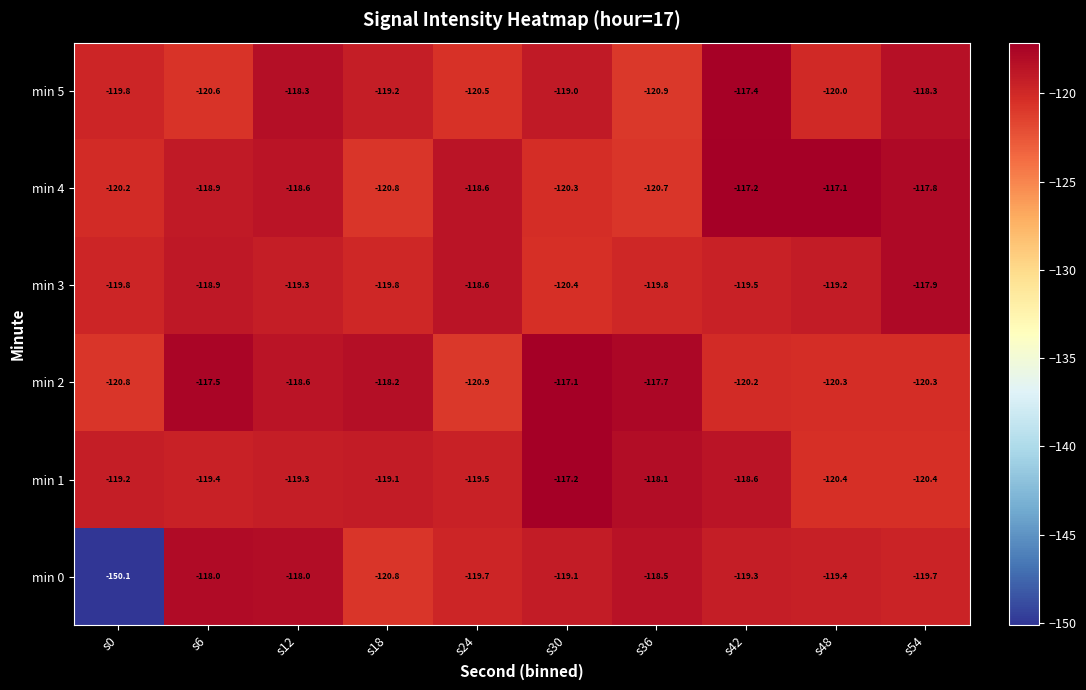

What is the total value across all series at s30?

-713.1